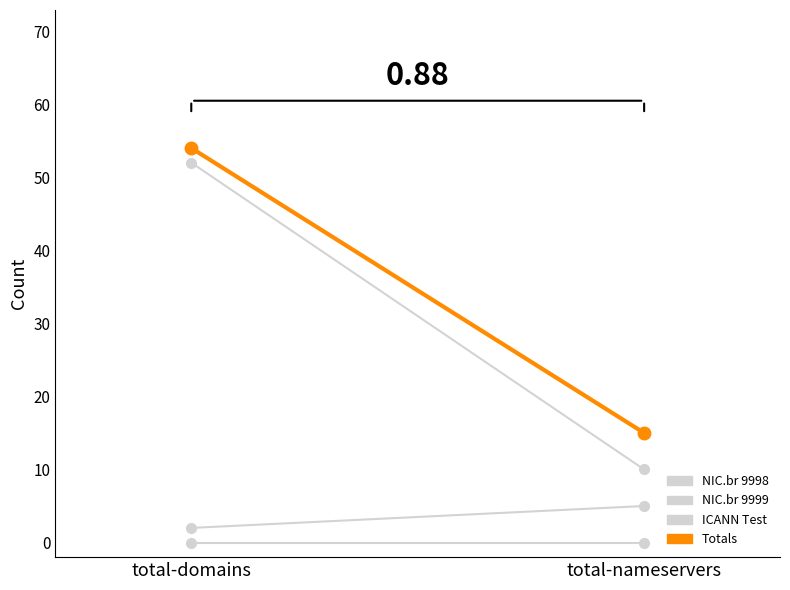

How many lines are shown in the chart?

4